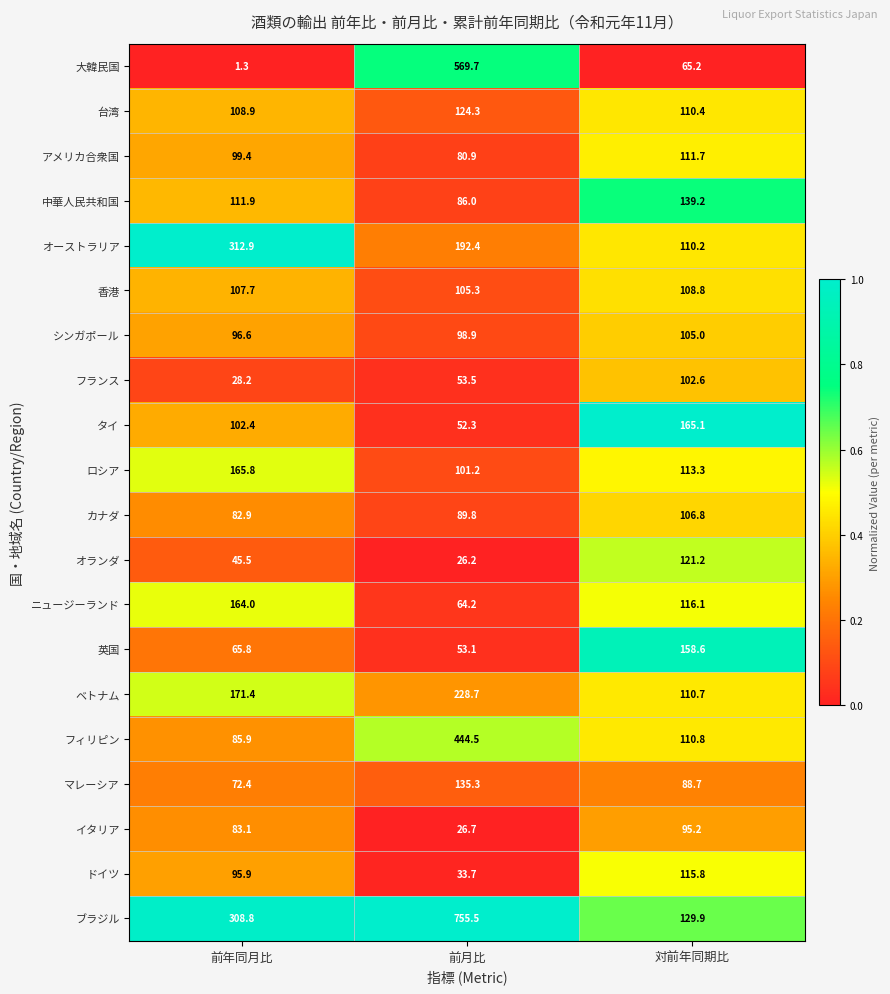

What is the greatest value displayed?

755.5